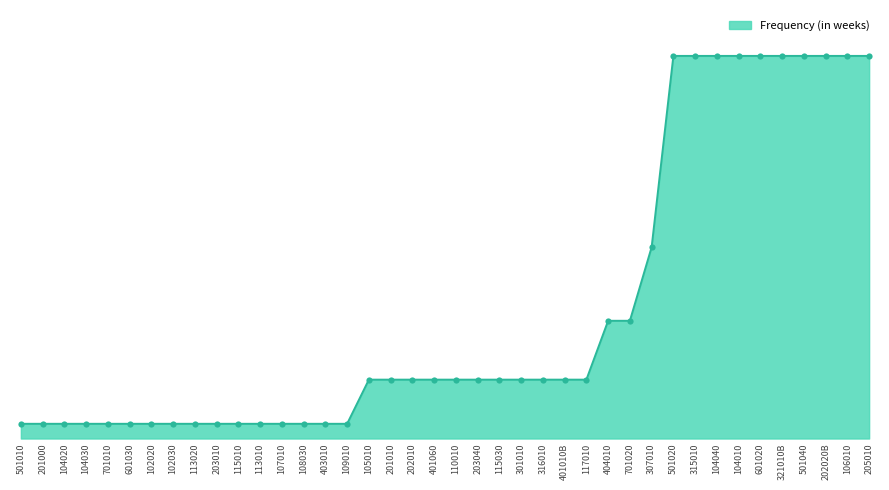

Between 104030 and 203010, which is larger?

104030